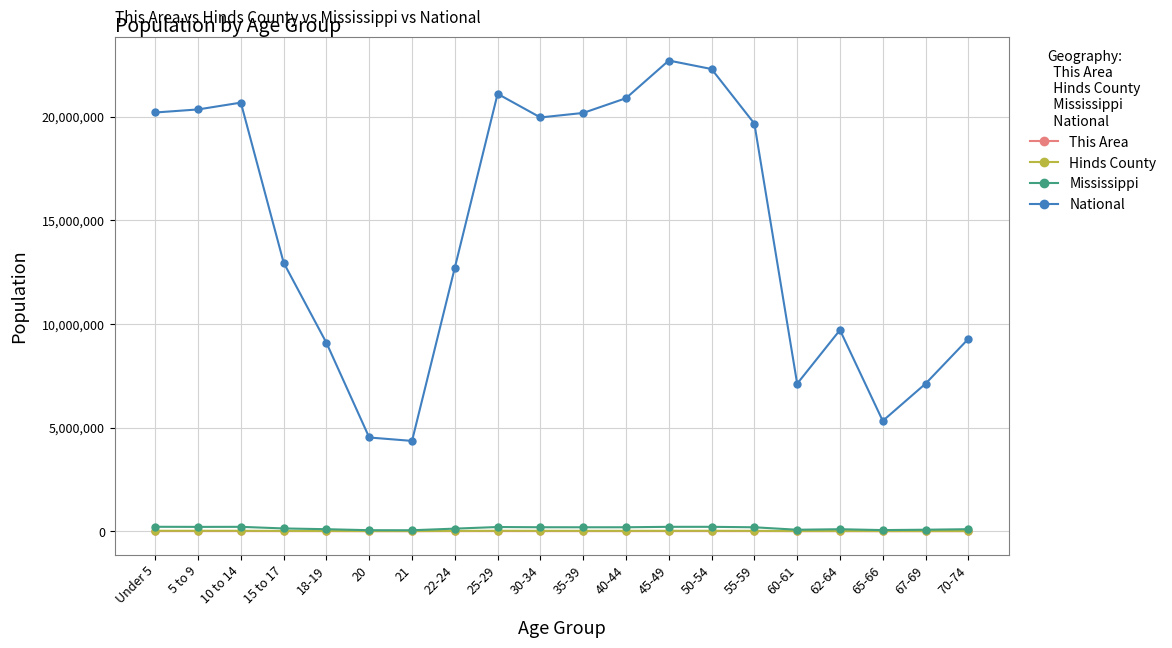

How many series are shown in this chart?

4